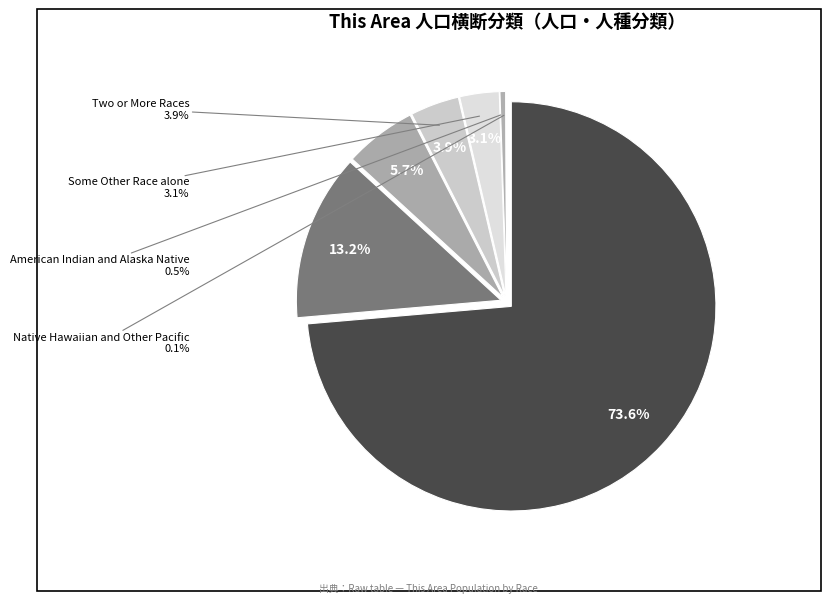

Rank the categories by value from lowest to highest.

Native Hawaiian and Other Pacific, American Indian and Alaska Native, Some Other Race alone, Two or More Races, Asian alone, Black or African American alone, White alone